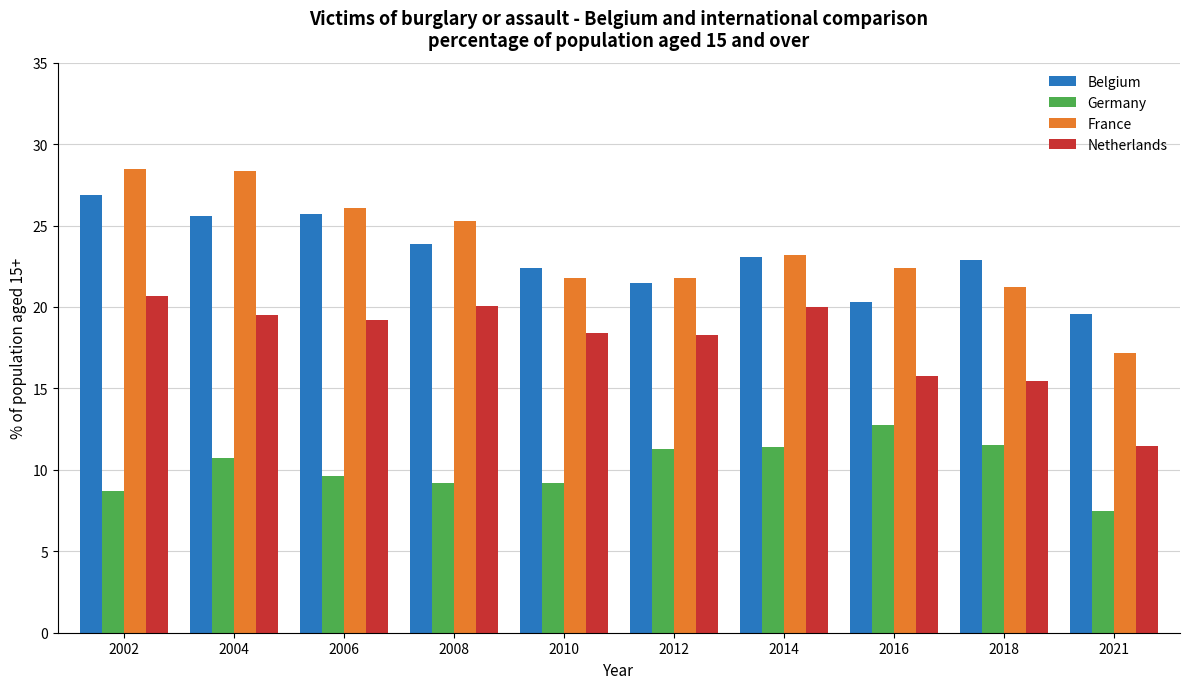

What is the difference between the maximum and minimum values in the Netherlands series?

9.2